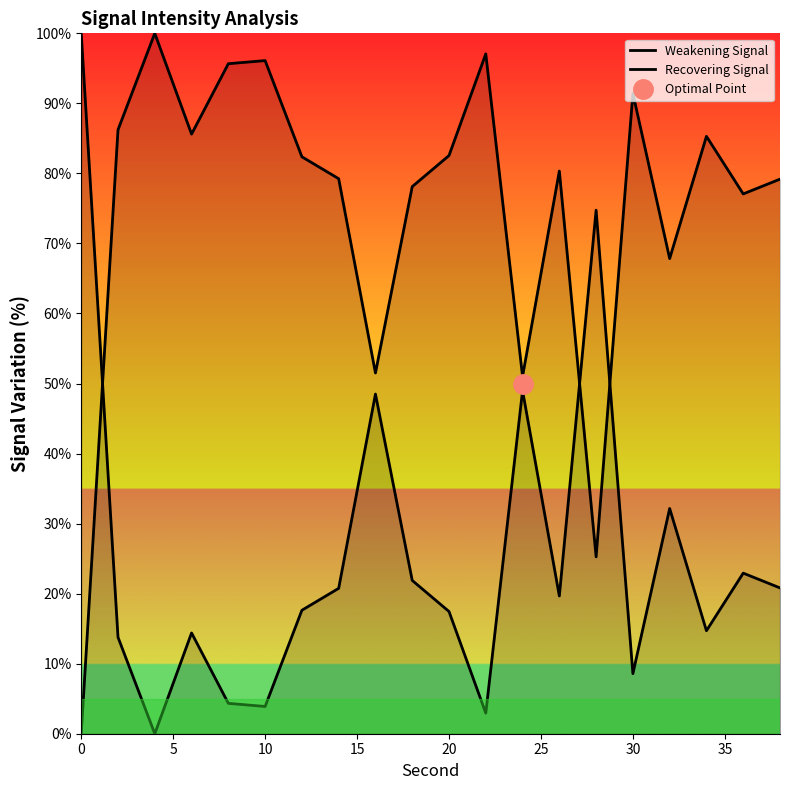

Reading left to right, what are all the values shown in this chart?

Weakening Signal: 100.0	13.8	0.0	14.4	4.3	3.9	17.6	20.8	48.5	21.9	17.5	2.9	49.0	19.7	74.7	8.6	32.2	14.7	22.9	20.8
Recovering Signal: 0.0	86.2	100.0	85.6	95.7	96.1	82.4	79.2	51.5	78.1	82.5	97.1	51.0	80.3	25.3	91.4	67.8	85.3	77.1	79.2